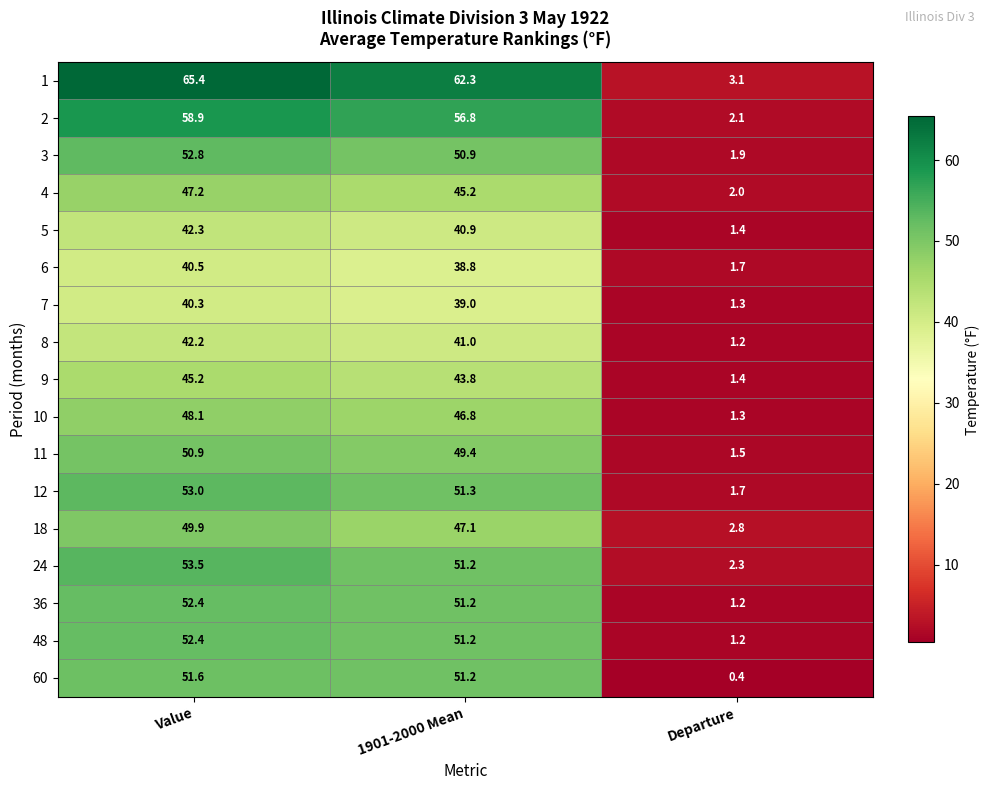

Which series has the largest total across all categories?

1